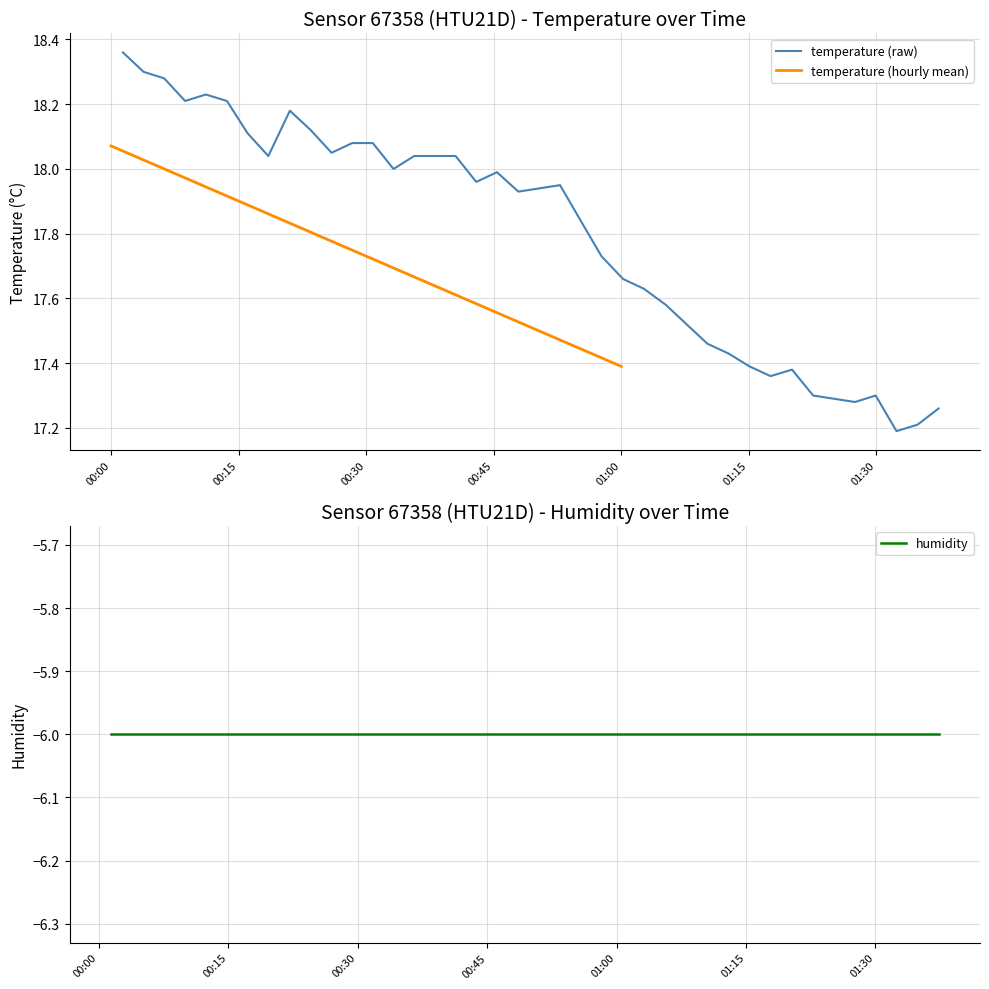

True or false: temperature and humidity cross at least once.

False